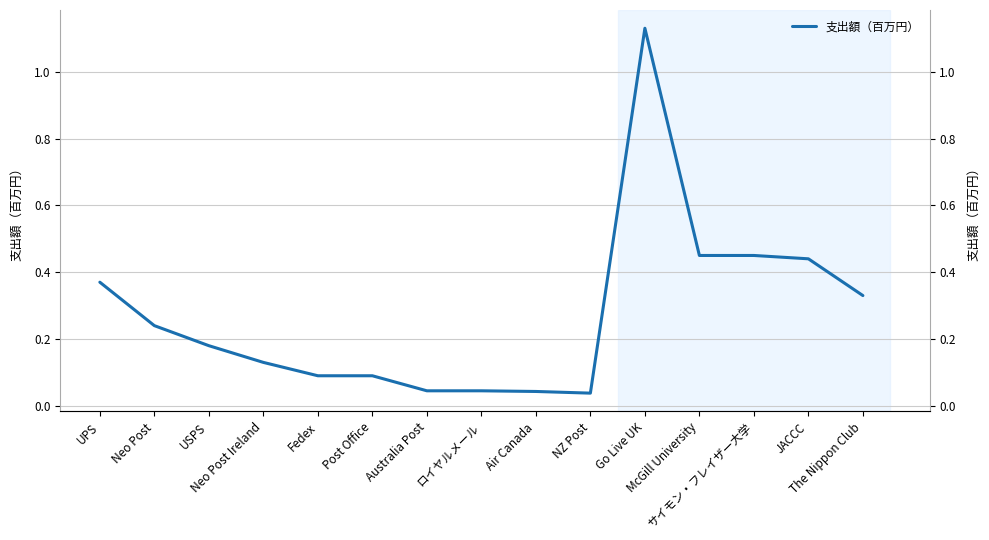

At which label is the value closest to 0?

NZ Post